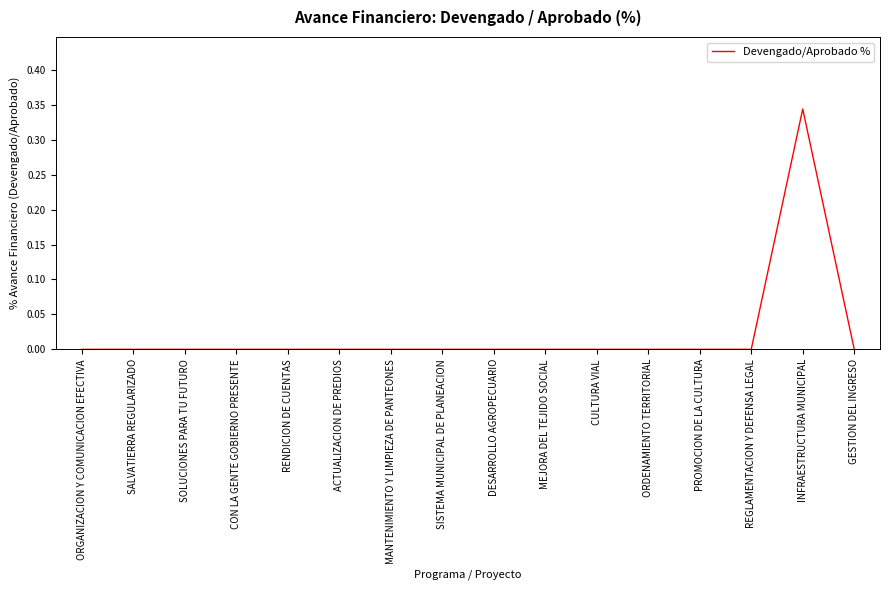

Which label corresponds to the largest value in the chart?

INFRAESTRUCTURA MUNICIPAL